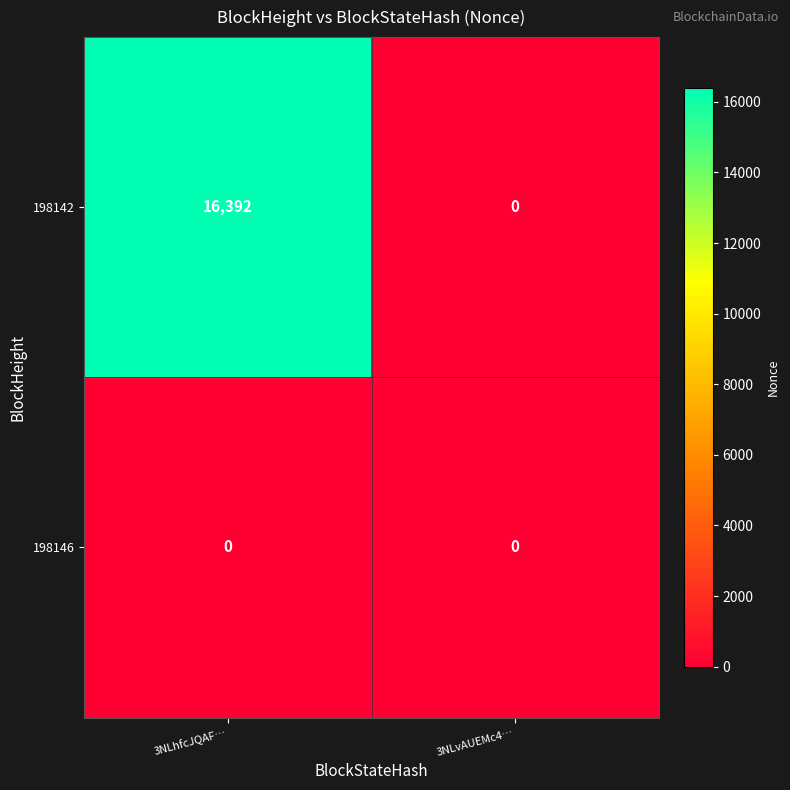

What is the sum of all 198142 values?

16392